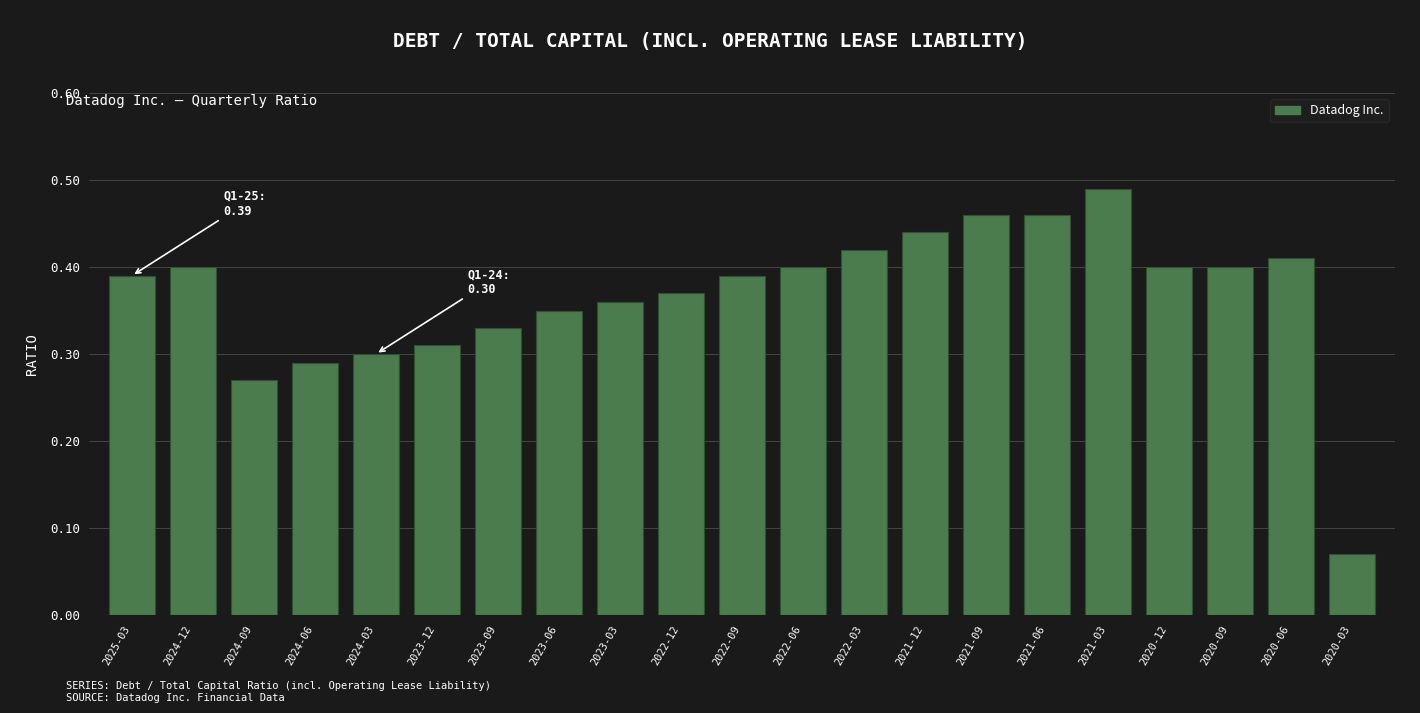

What is the sum of all values?

7.7